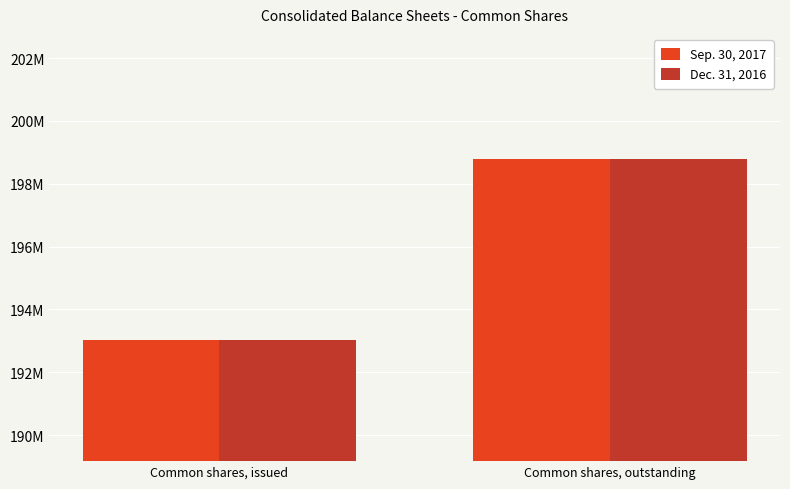

Rank the series at Common shares, issued from highest to lowest value.

Sep. 30, 2017, Dec. 31, 2016